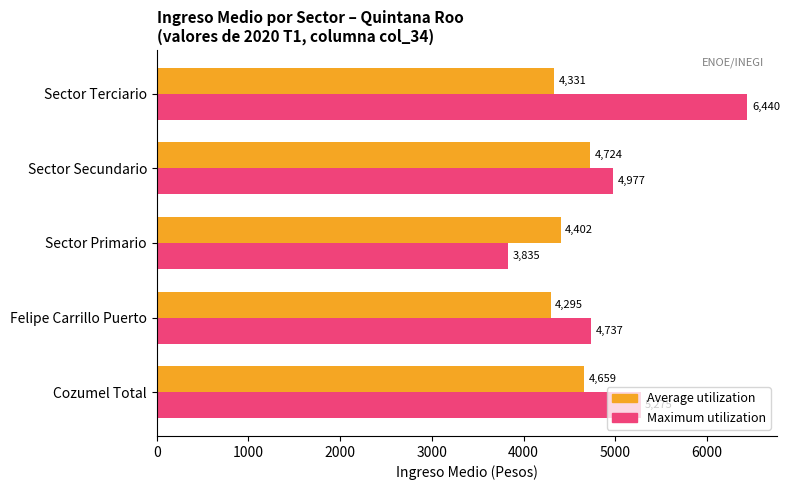

What is the average value of the Average utilization series?

4482.0